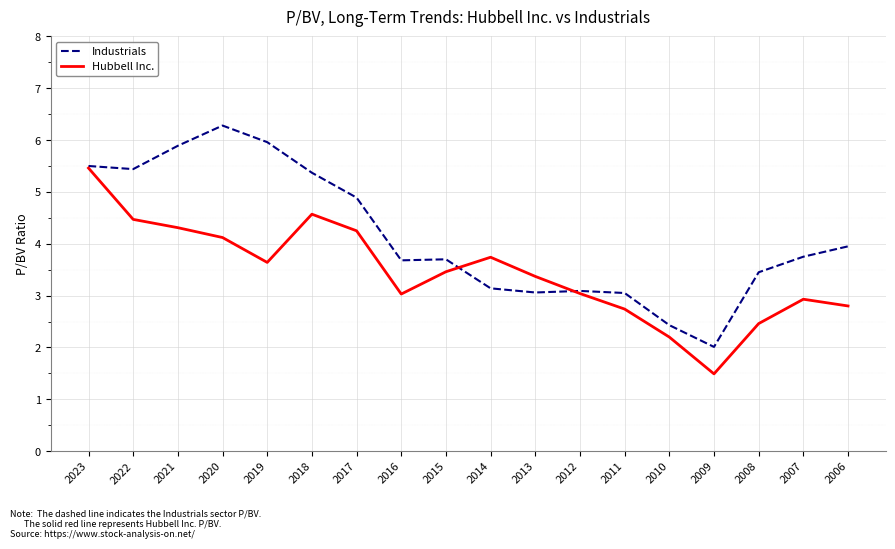

After their last crossing, which series has the higher values: Hubbell Inc. or Industrials?

Industrials